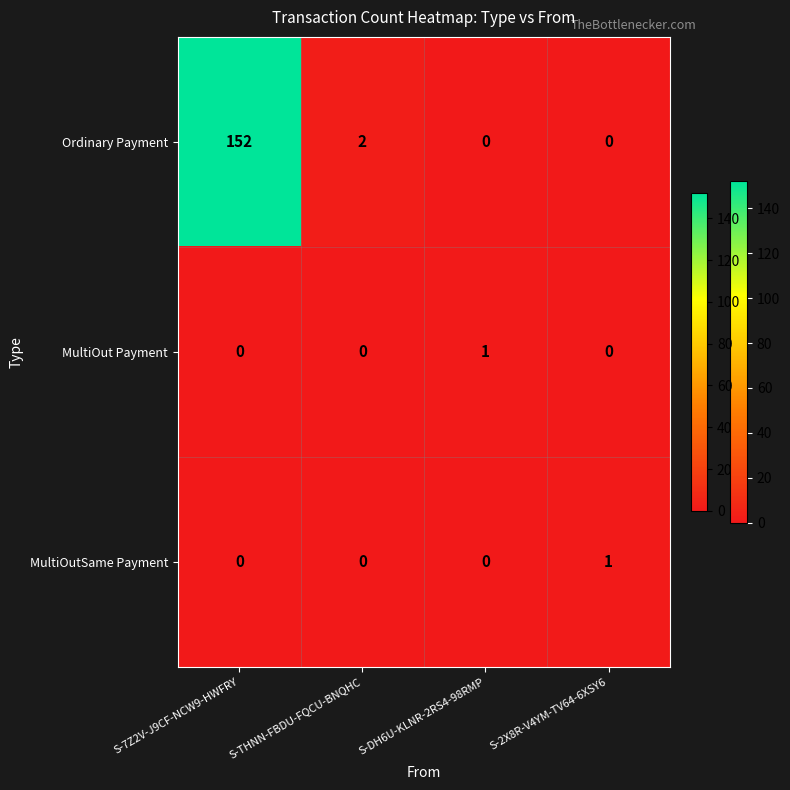

Is it true that MultiOutSame Payment equals 0 at S-DH6U-KLNR-2RS4-98RMP?

True